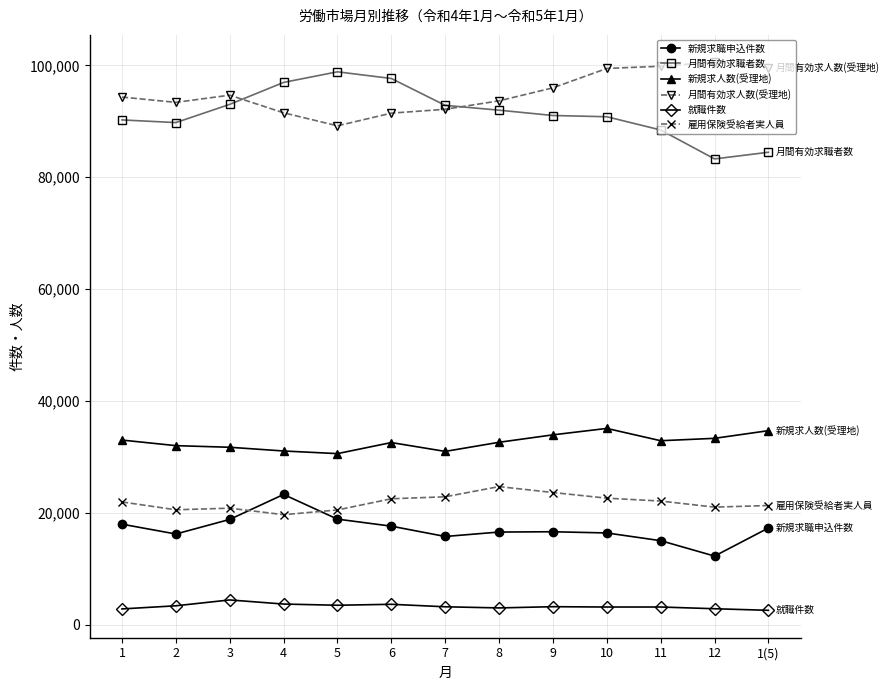

What is the label of the 10th point from the right?

4